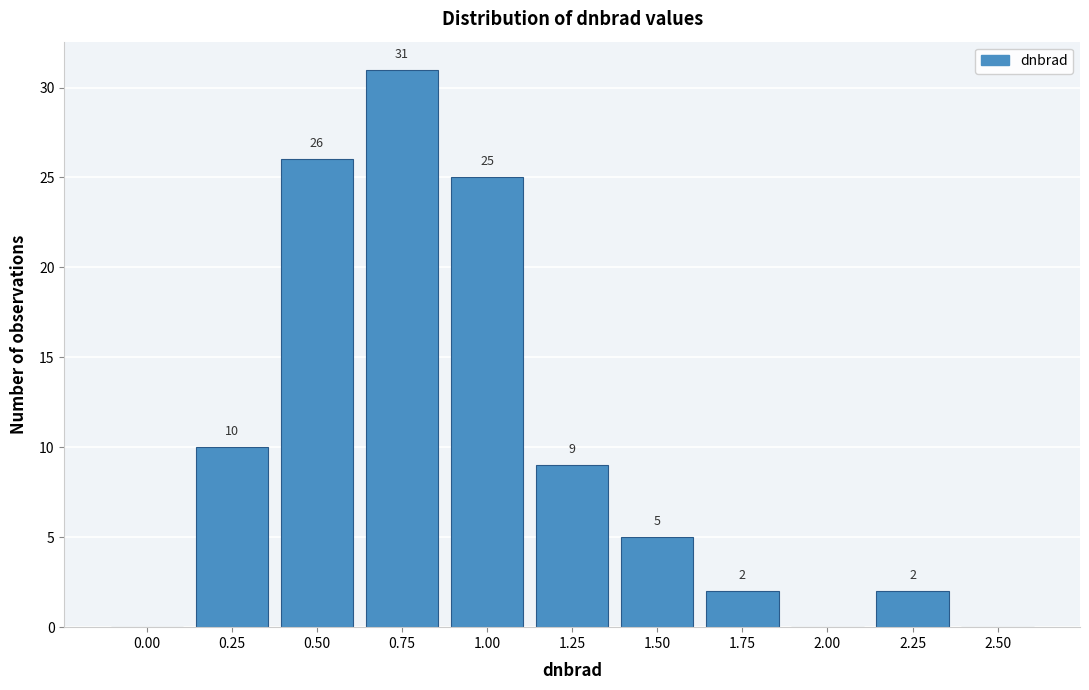

Reading left to right, transcribe all the data shown in this chart.

0.00=0	0.25=10	0.50=26	0.75=31	1.00=25	1.25=9	1.50=5	1.75=2	2.00=0	2.25=2	2.50=0